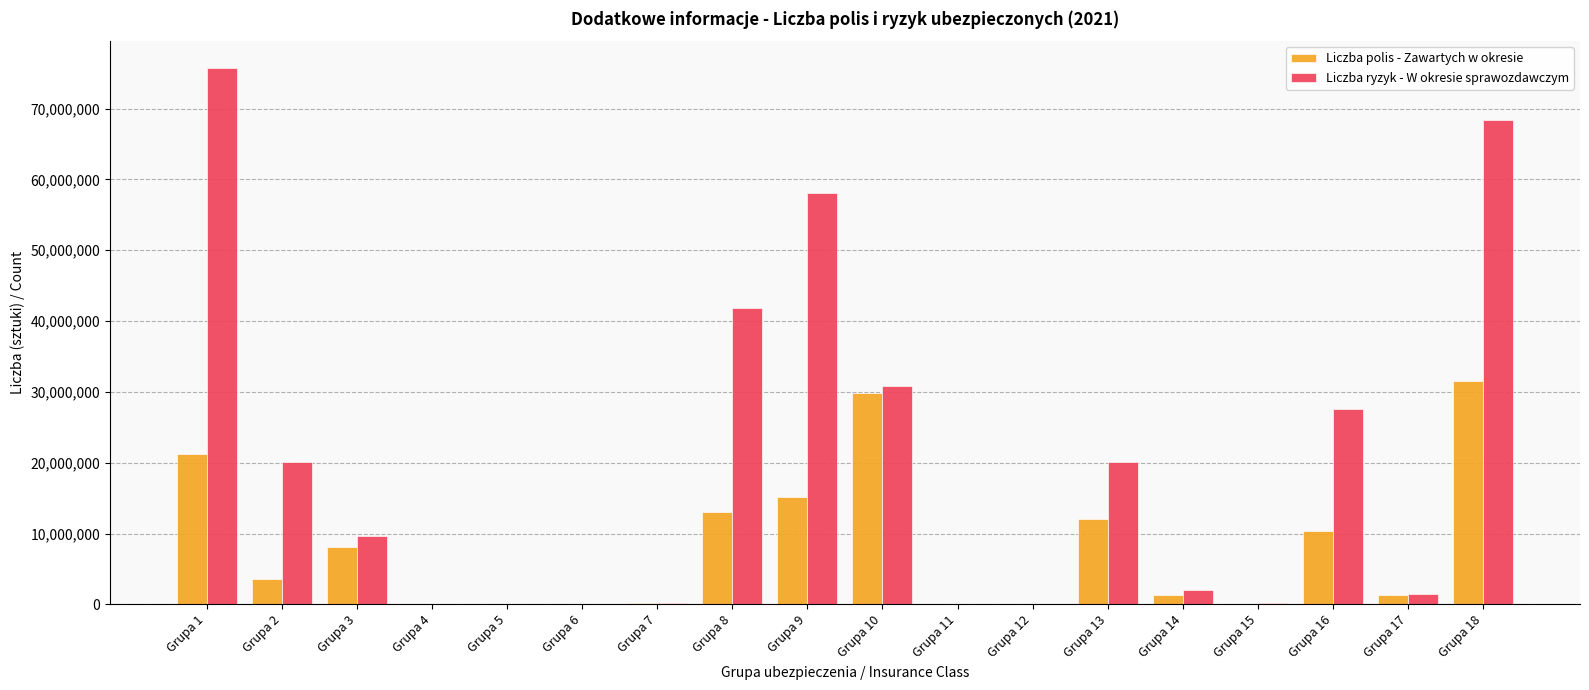

Where is Liczba ryzyk - W okresie sprawozdawczym nearest to the value 37866844?

Grupa 8